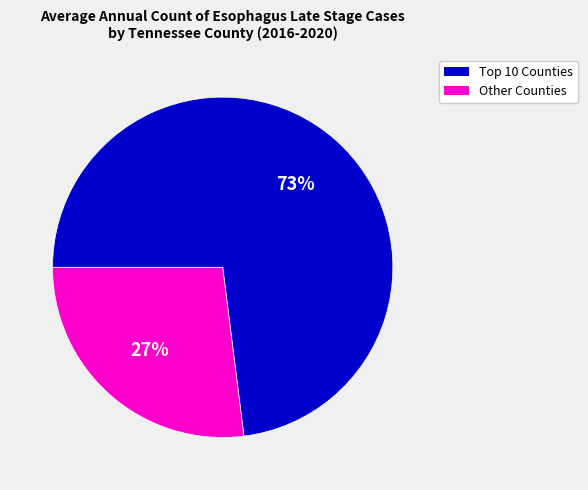

Rank the categories by value from highest to lowest.

Top 10 Counties, Other Counties